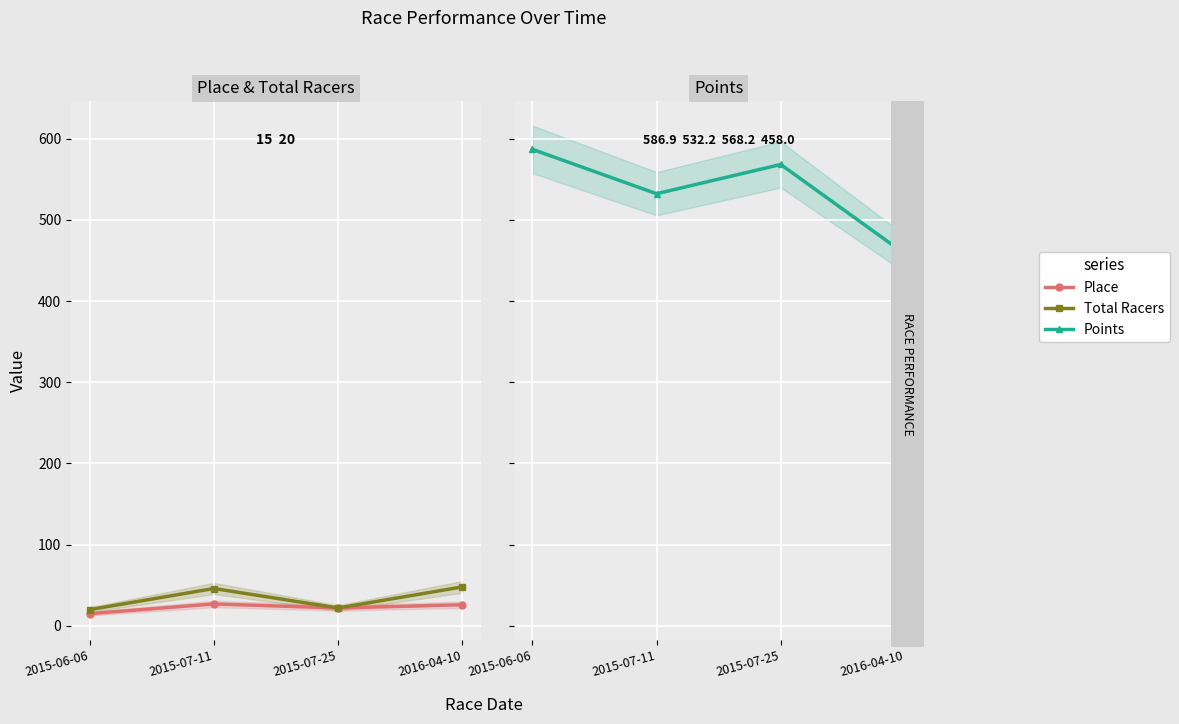

Where is Points nearest to the value 522?

2015-07-11